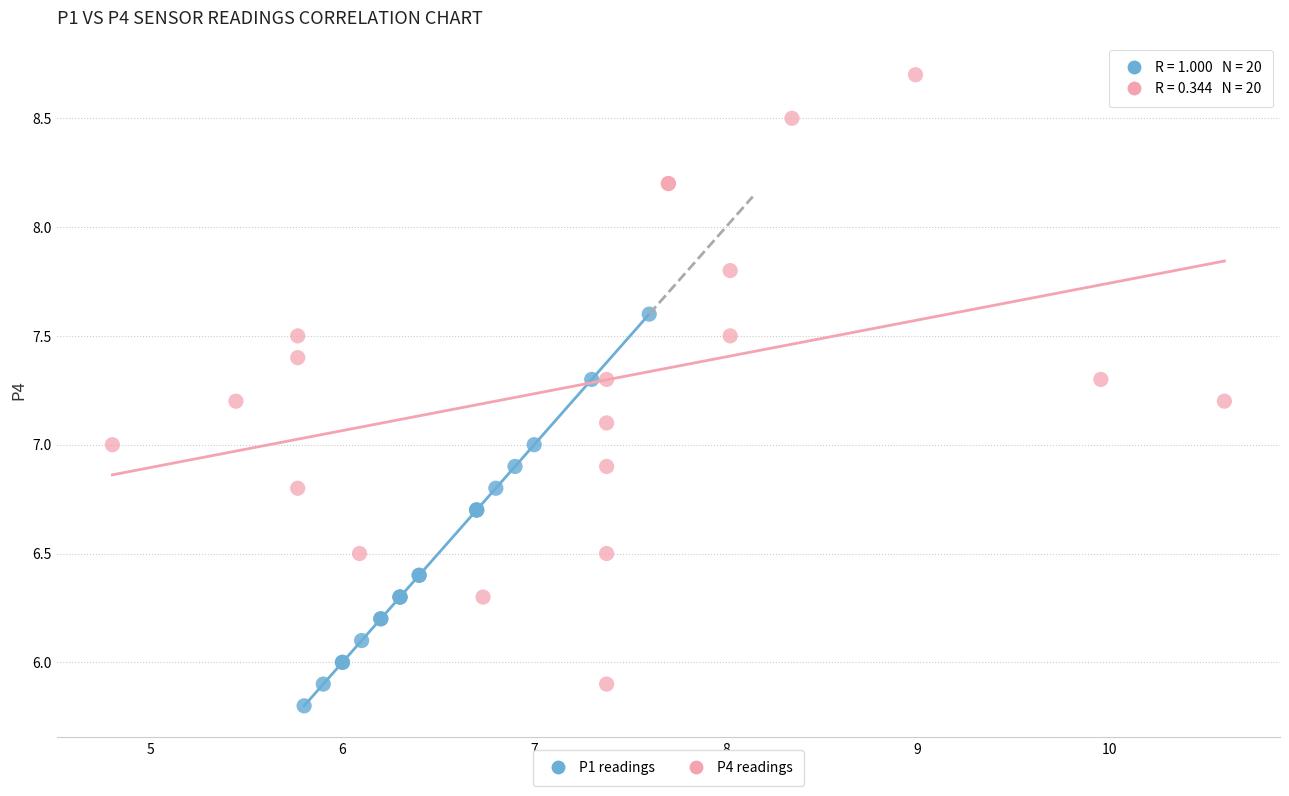

Which series reaches the minimum Y coordinate?

P1 readings